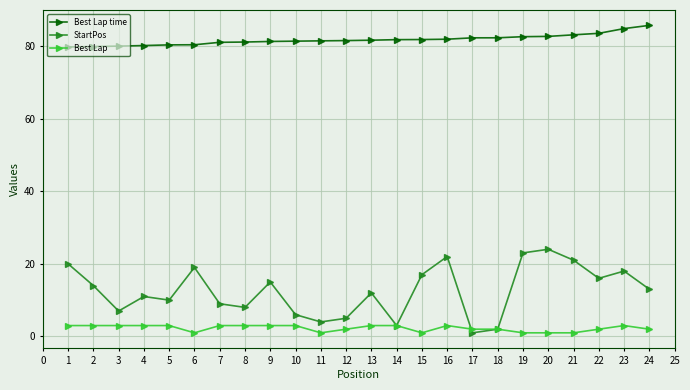

Is it true that Best Lap time equals 80.3 at 5?

True